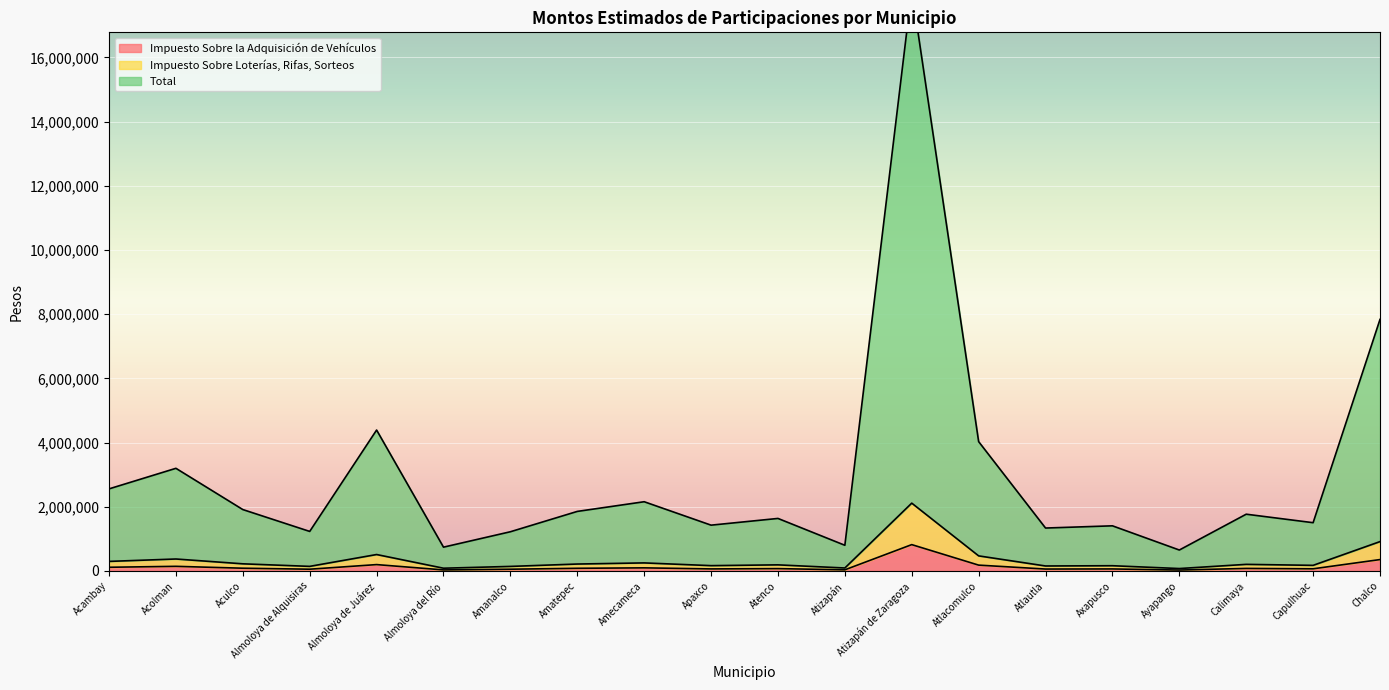

What is the label of the 3rd point from the left?

Aculco